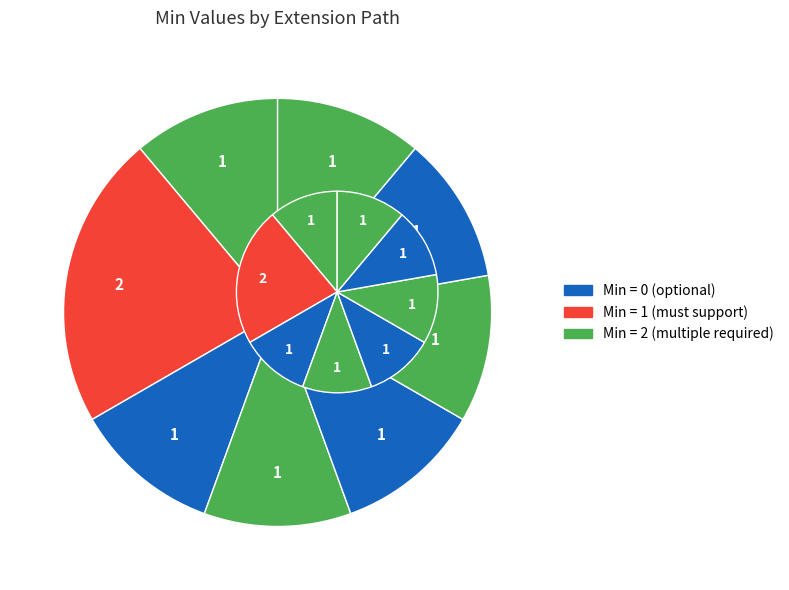

What percentage is the Extension.extension:name.extension slice, to the nearest percent?

11%